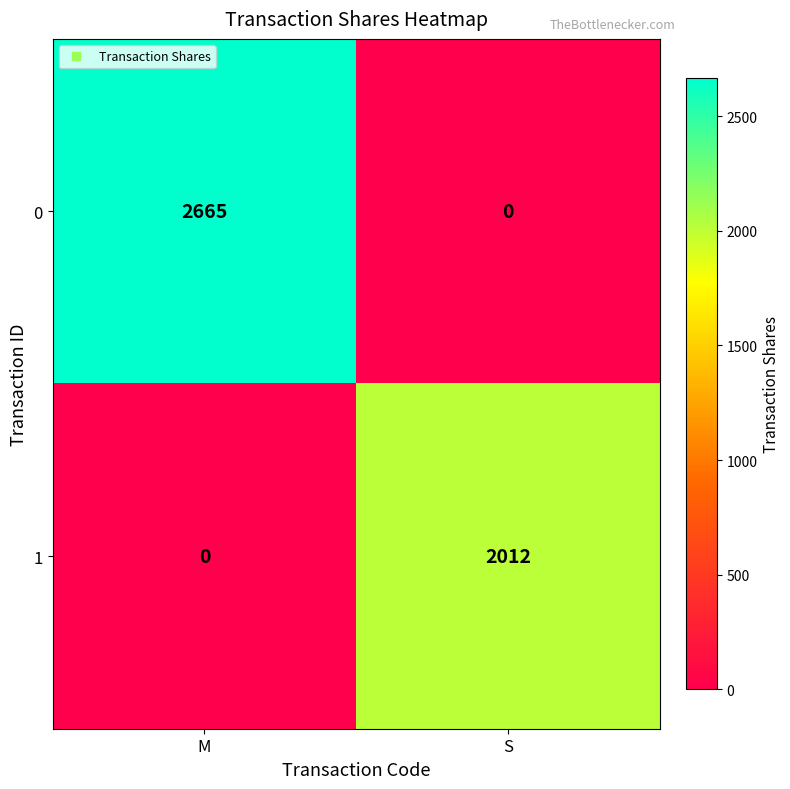

How many distinct data groups are displayed?

2